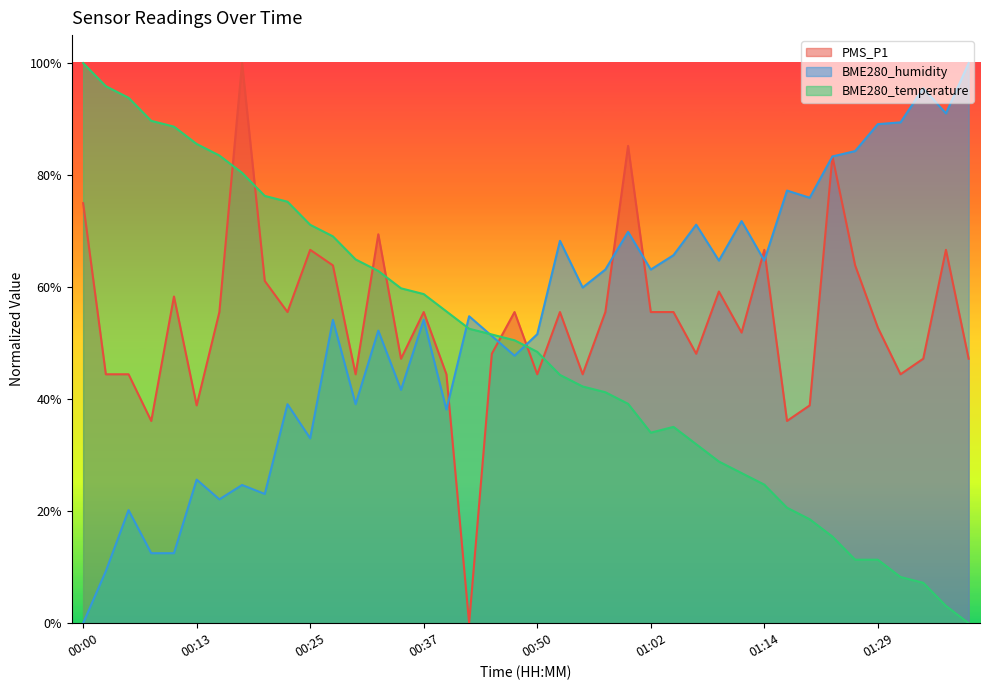

The BME280_humidity series shows 0.5 at 00:47. True or false?

True